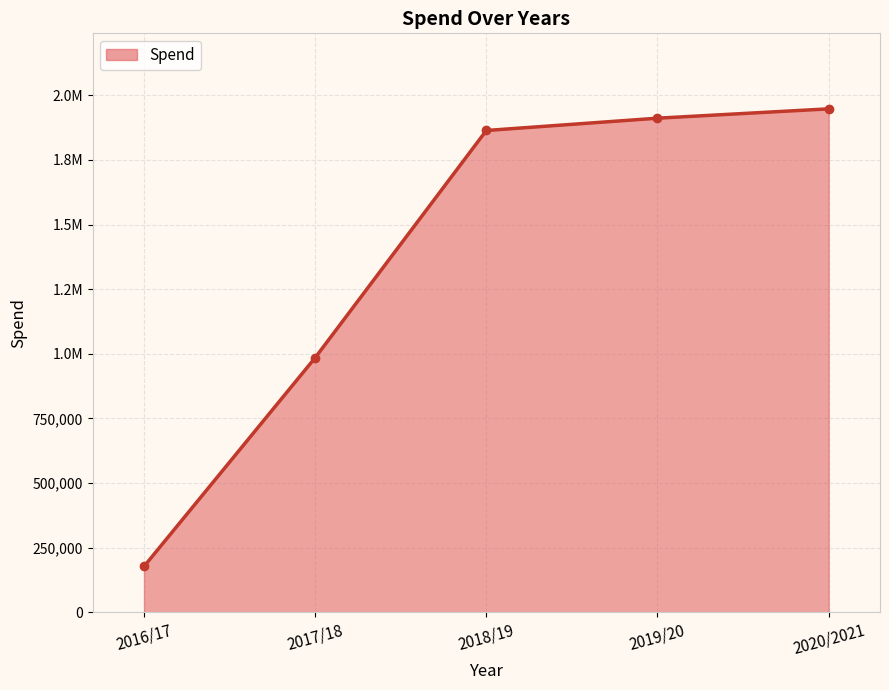

What is the maximum value shown in the chart?

1947870.7